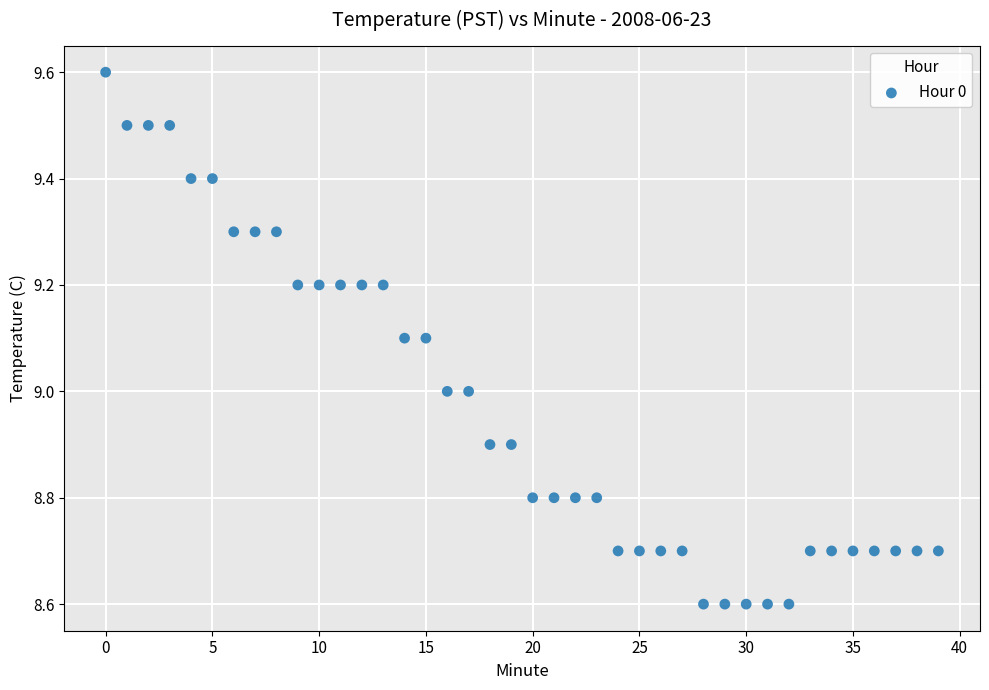

What is the range of Y values (max minus min)?

1.0